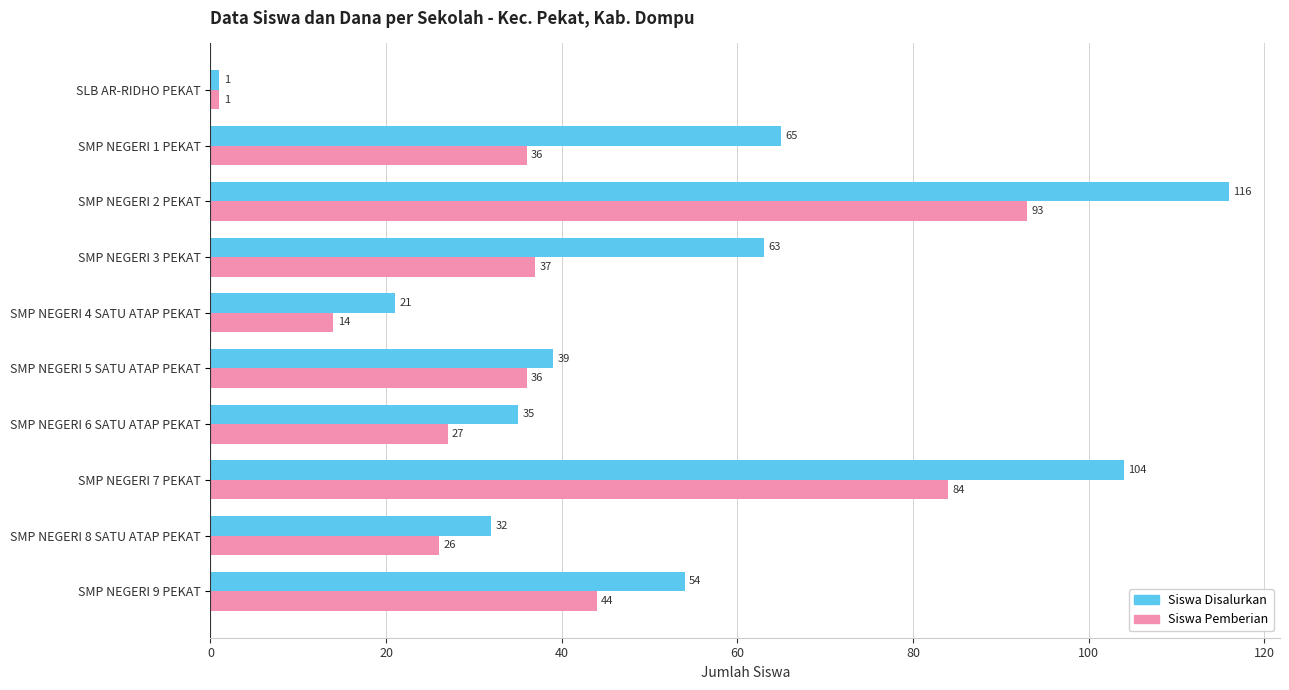

Where is Siswa Disalurkan nearest to the value 58?

SMP NEGERI 9 PEKAT